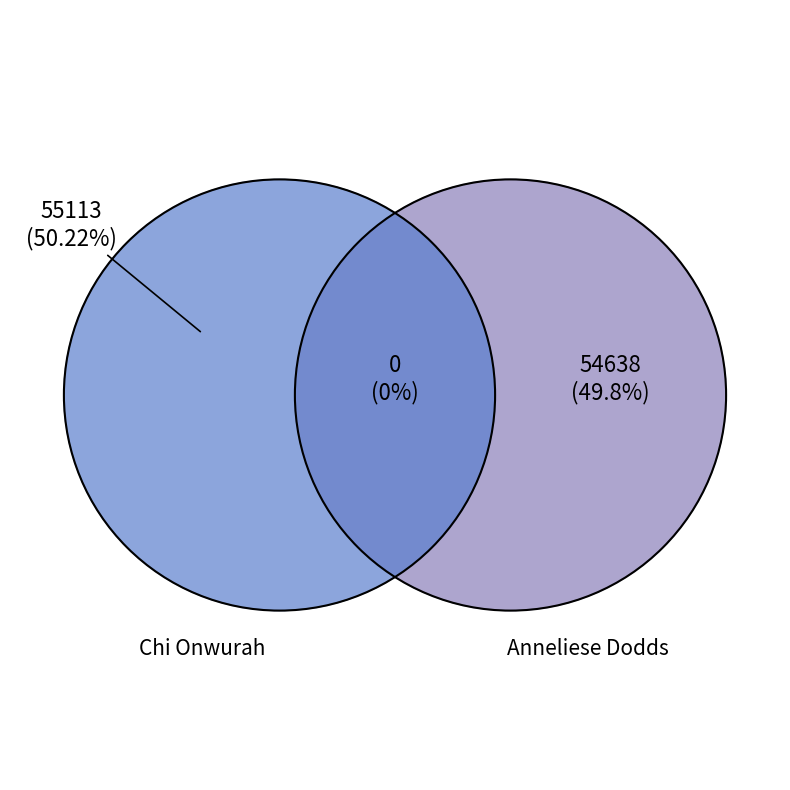

True or false: Anneliese Dodds (54638) accounts for 50% of the total.

True